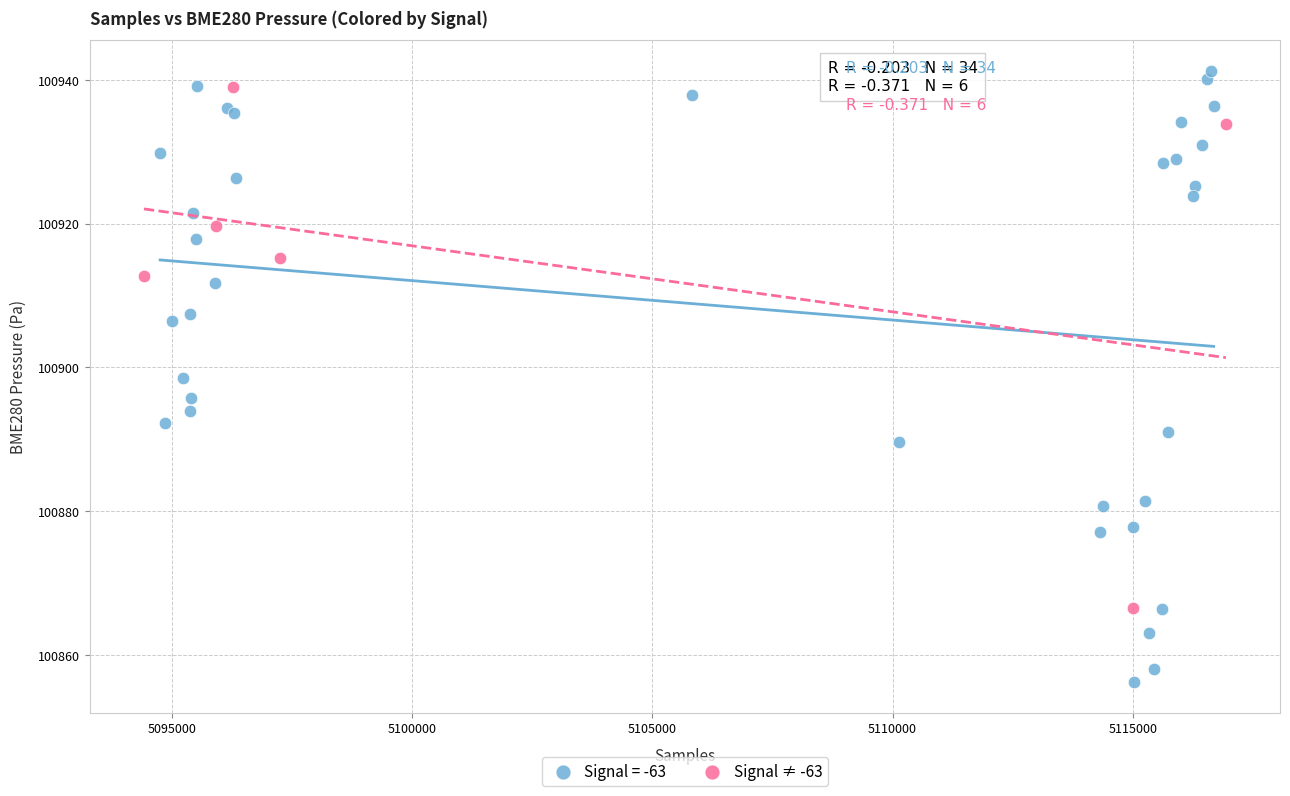

Which series contains the lowest Y value?

Signal = -63